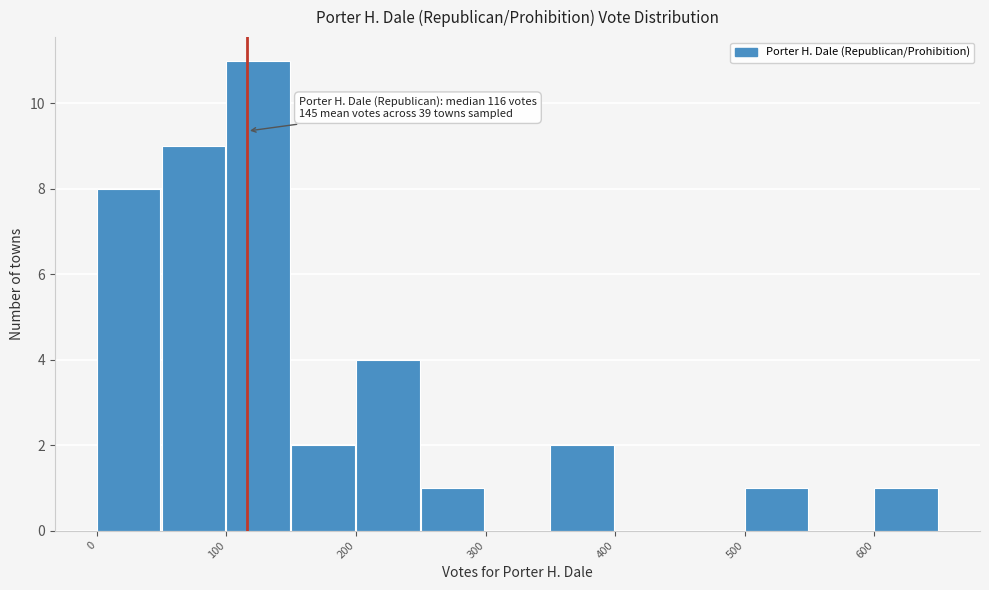

Over which range of the x-axis is the bar tallest?

100 to 150